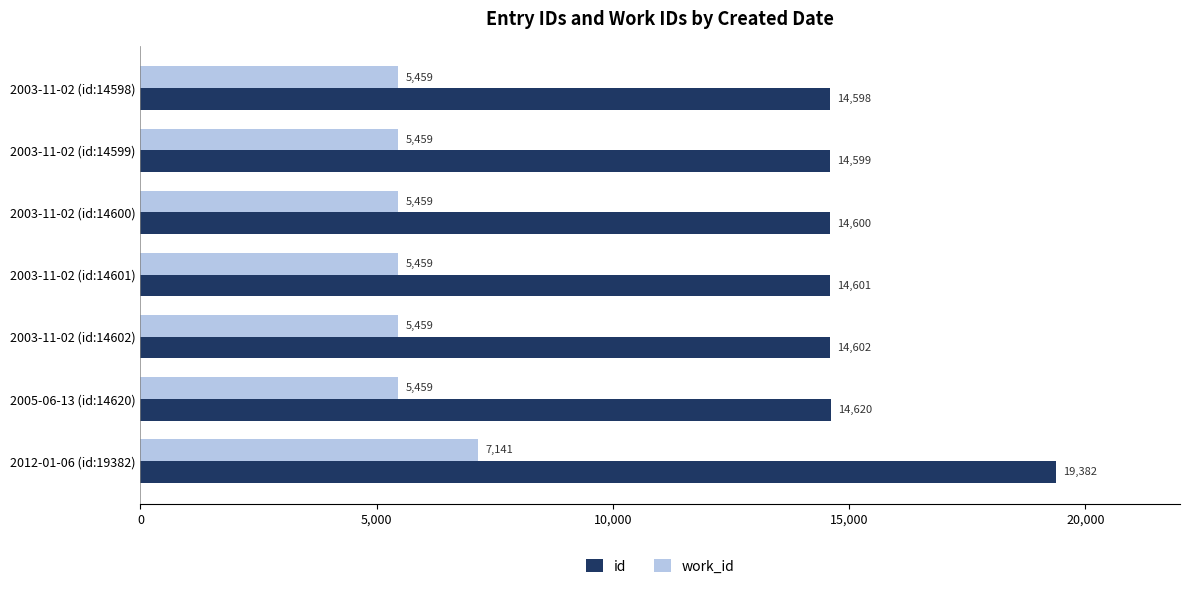

At which category is the sum across all series the highest?

2012-01-06 (id:19382)